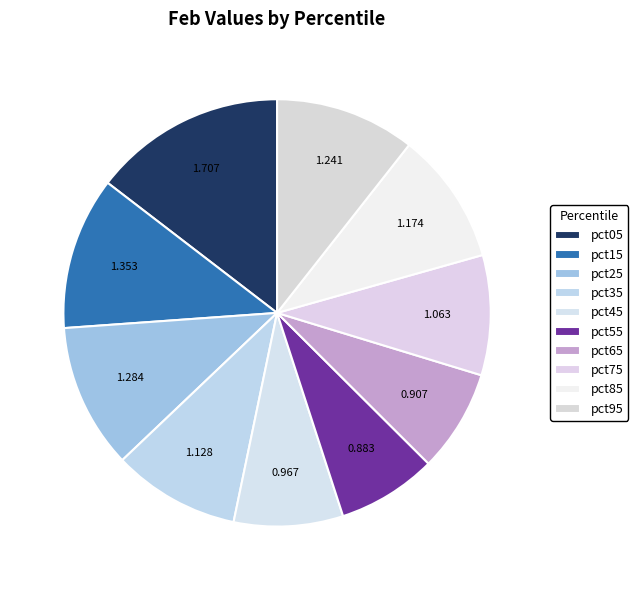

Count the number of slices in the pie.

10